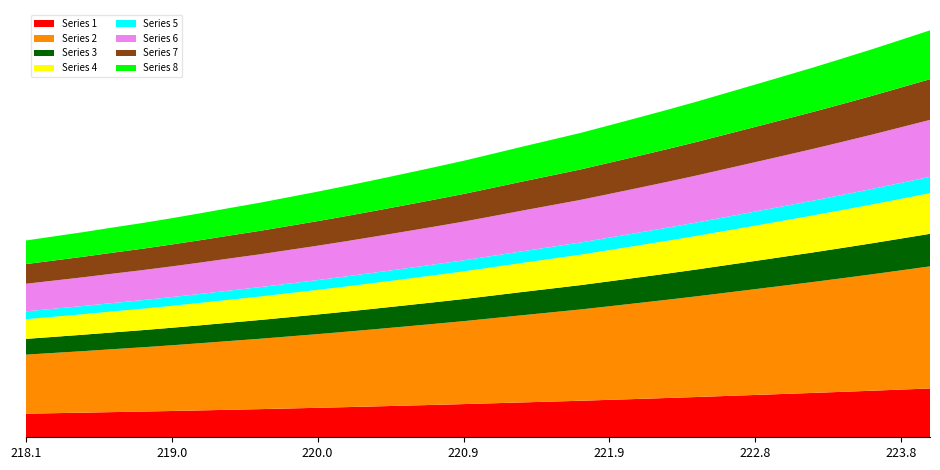

Reading right to left, list all the values displayed in this chart.

223.9802=5346.6	223.7895=5221.4	223.5987=5097.0	223.408=4977.4	223.2172=4859.6	223.0264=4746.5	222.8355=4633.9	222.6447=4522.4	222.4538=4410.8	222.263=4304.1	222.0721=4201.0	221.8812=4098.8	221.6902=3997.8	221.4993=3907.2	221.3083=3816.9	221.1174=3724.3	220.9264=3632.7	220.7354=3548.2	220.5444=3465.8	220.3533=3384.1	220.1623=3304.3	219.9712=3227.3	219.7801=3153.8	219.589=3080.6	219.3979=3013.2	219.2067=2944.4	219.0156=2878.3	218.8244=2815.4	218.6332=2757.2	218.442=2697.2	218.2508=2641.1	218.0596=2585.4